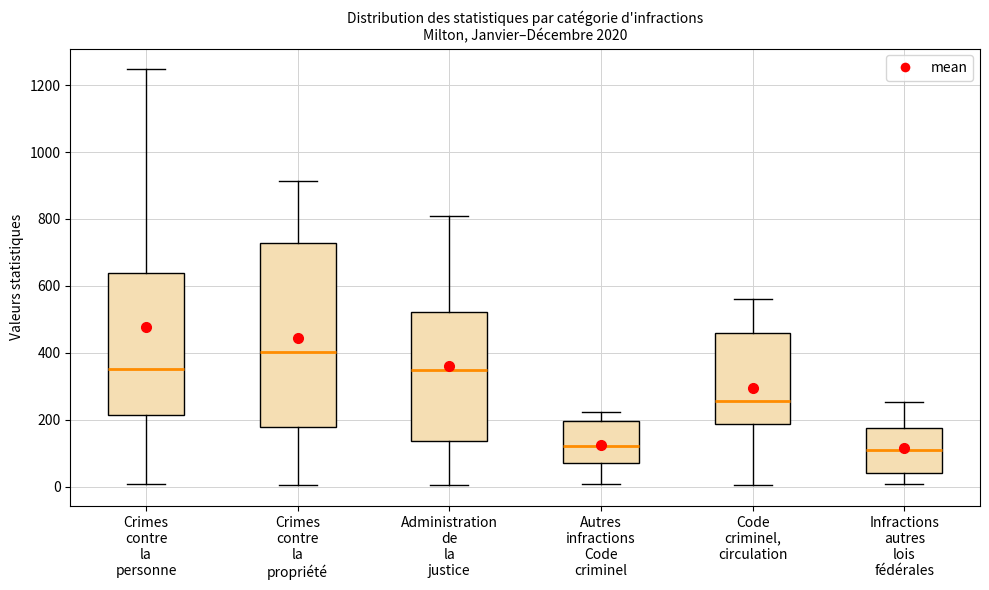

Which box is the tallest, from its lower edge to its upper edge?

Crimes contre la propriété